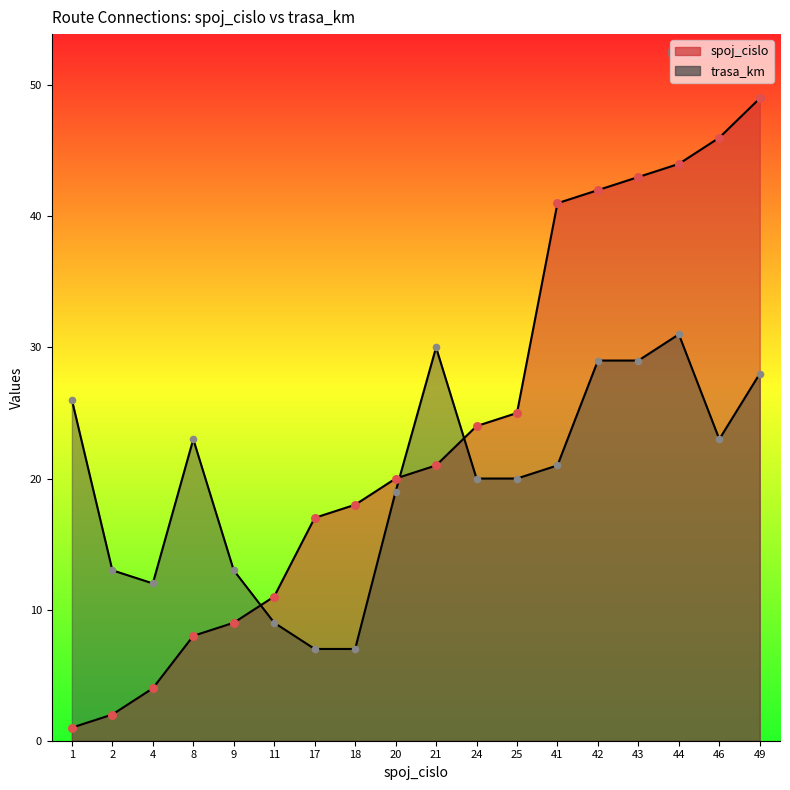

At how many categories does at least one series exceed 35?

6